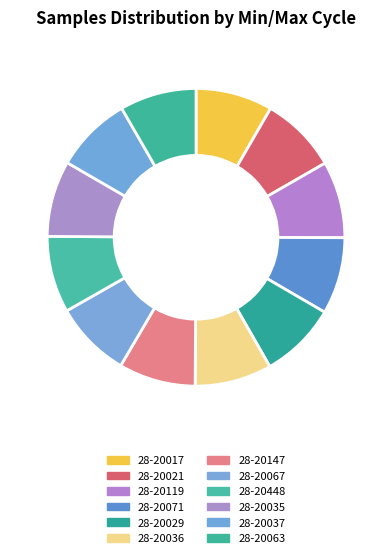

How many segments does this pie chart have?

12